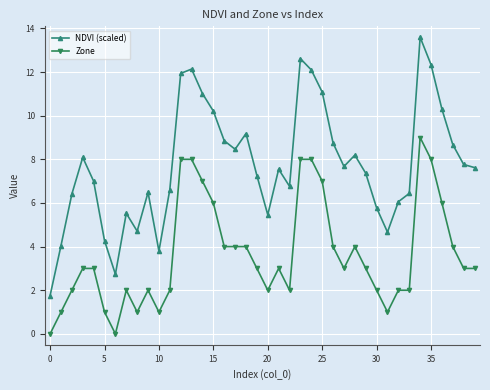

List the series in order of their overall mean, highest first.

NDVI (scaled), Zone